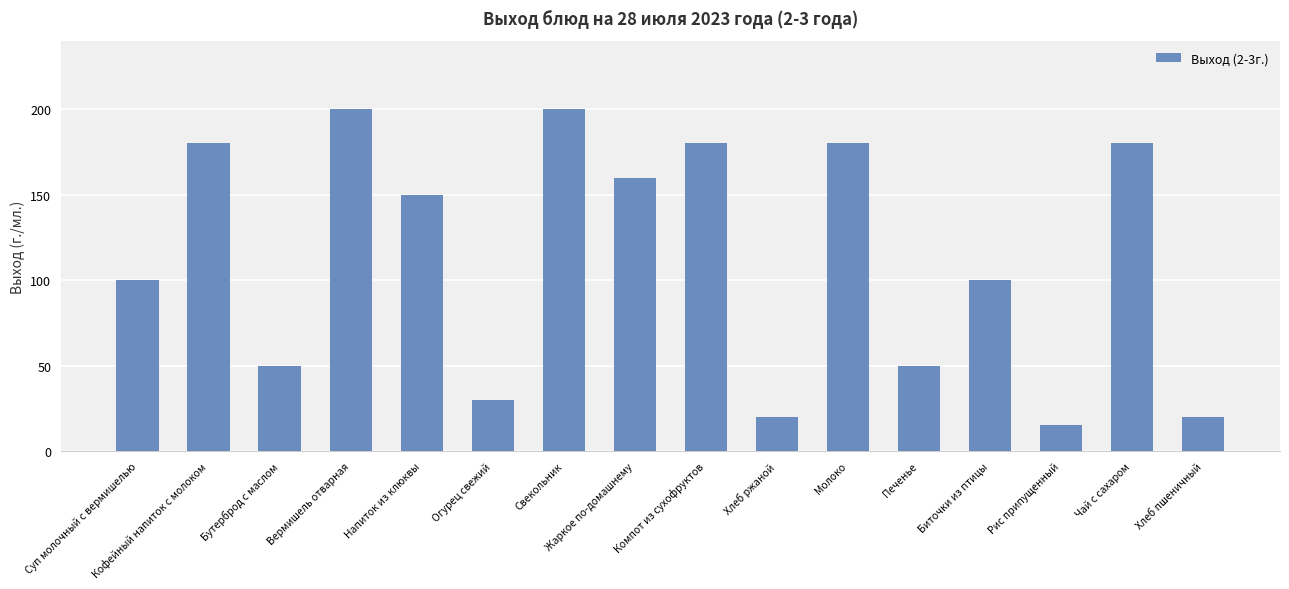

The value at Жаркое по-домашнему is 253. True or false?

False